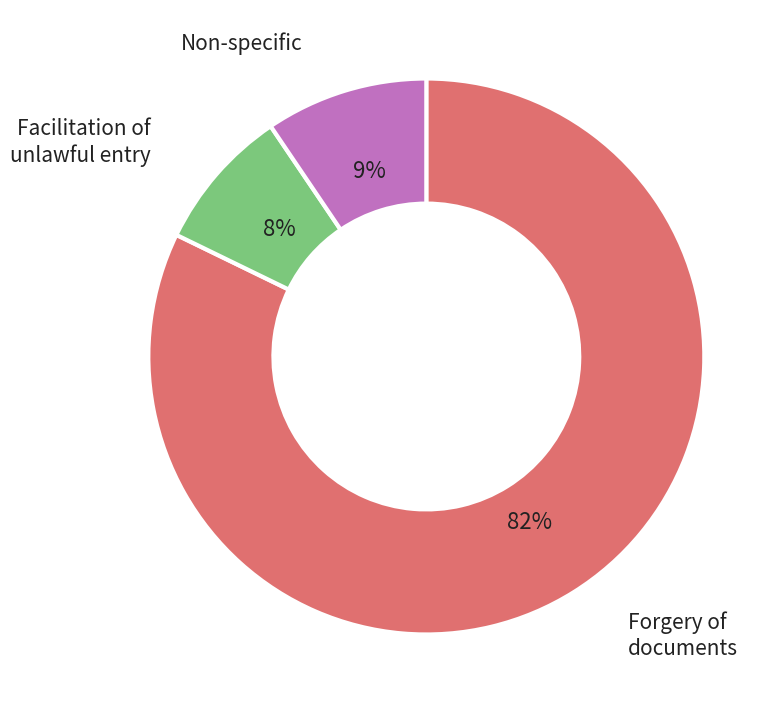

Is there a majority slice in this chart?

Yes